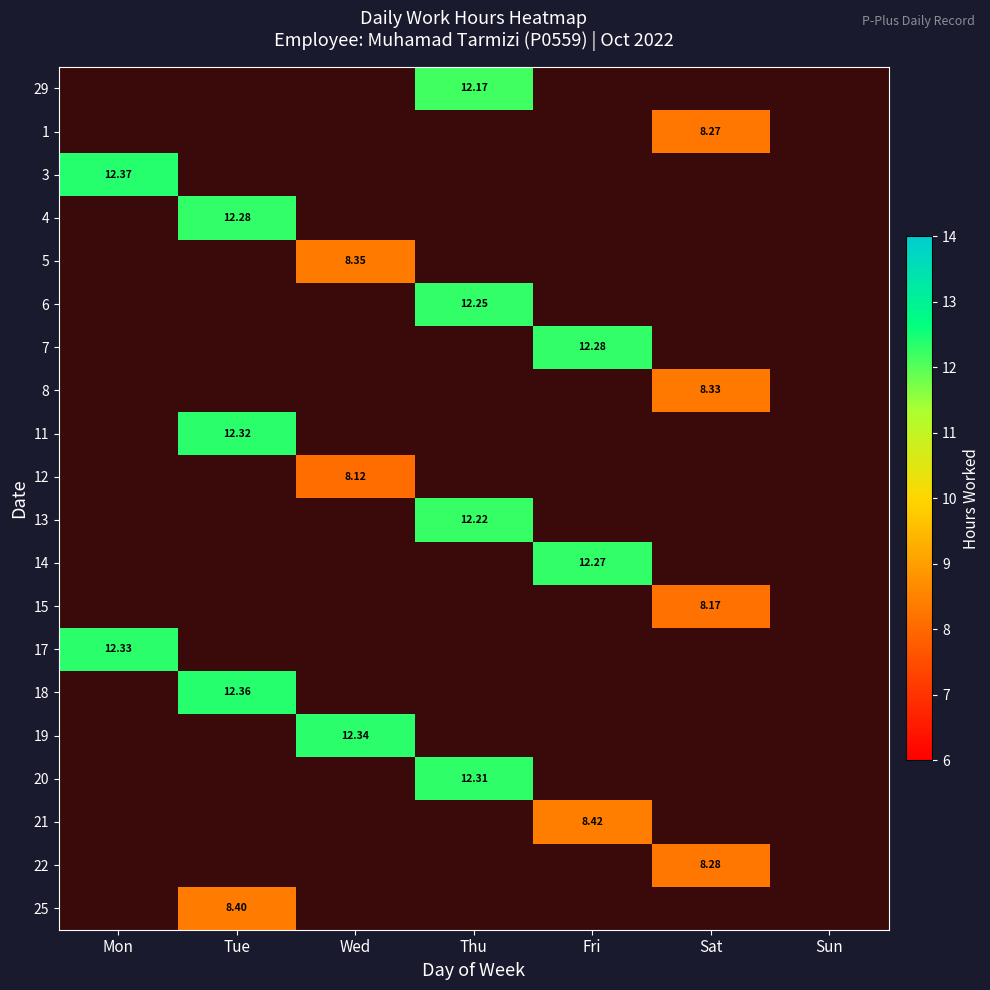

How many positive values does the 18 series have?

1